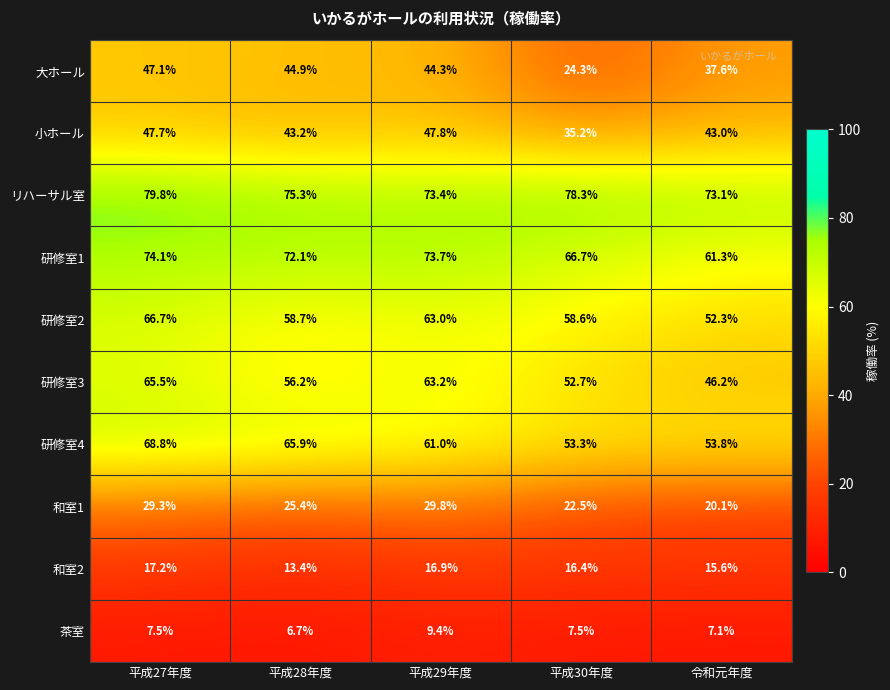

The 研修室4 series shows 53.3 at 平成30年度. True or false?

True